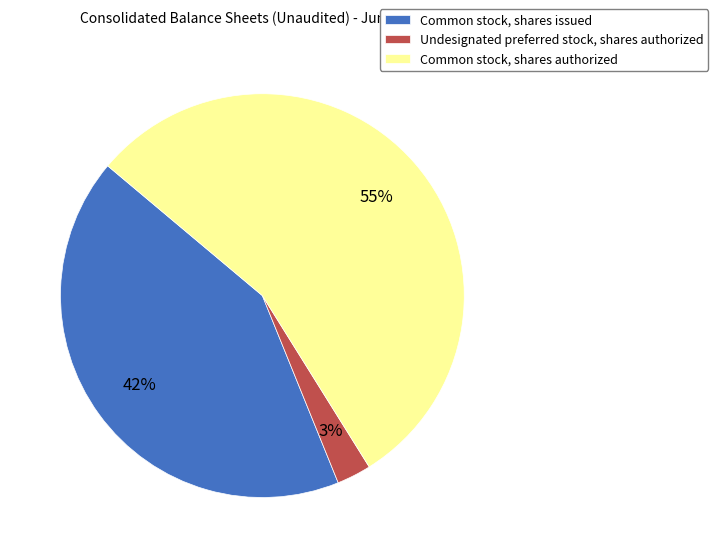

Count the number of slices in the pie.

3